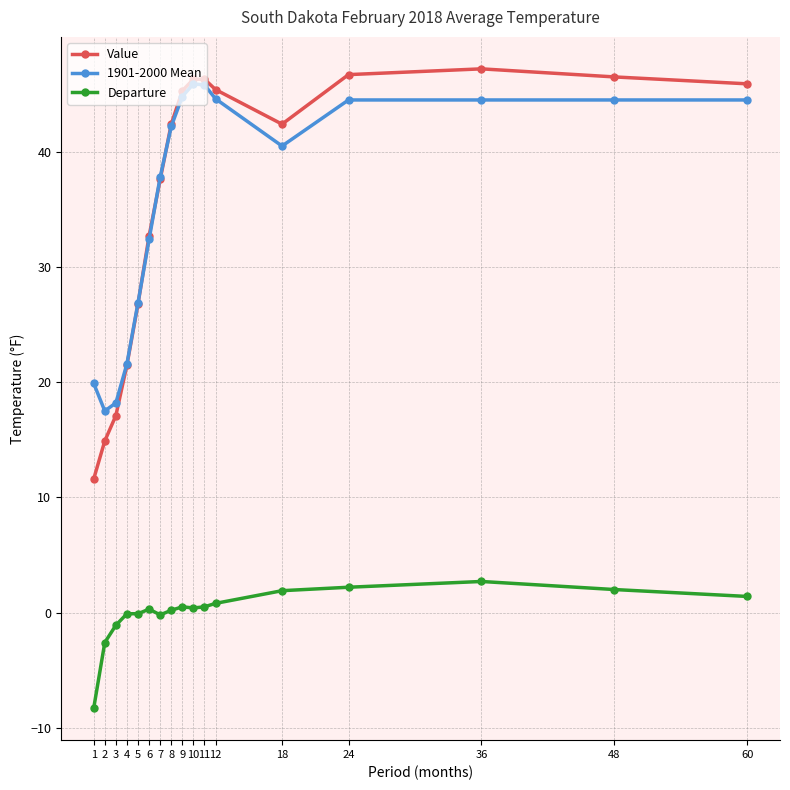

What is the value of the 1901-2000 Mean point at the 7th from the left?

37.8